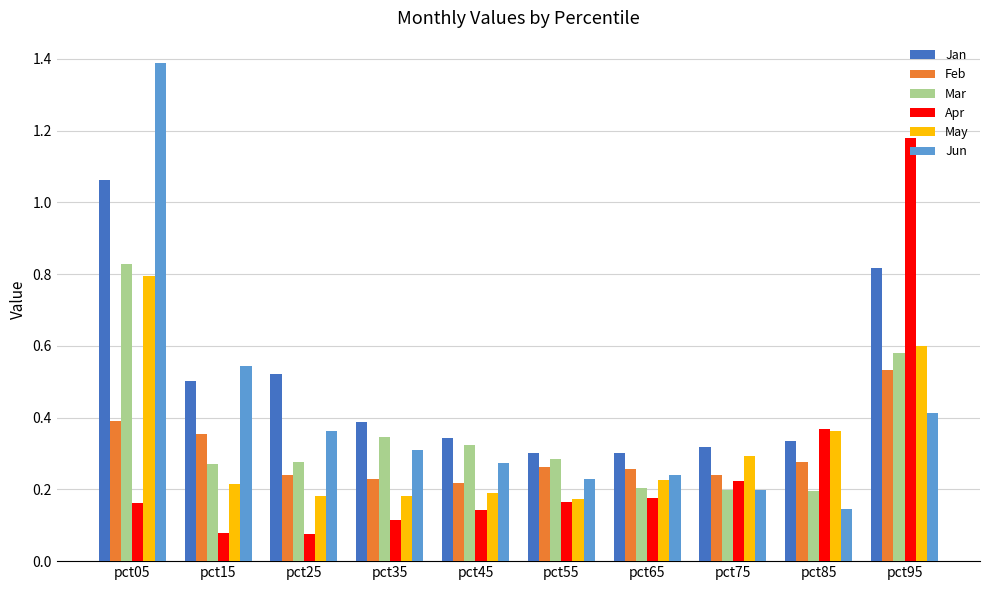

What is the total value across all series at pct85?

1.7